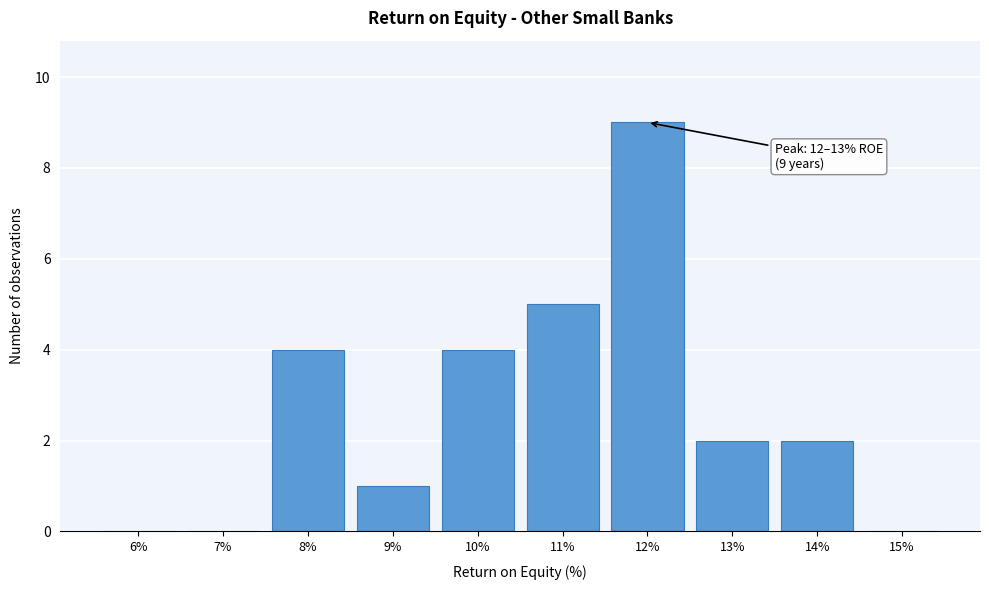

Reading left to right, transcribe all the data shown in this chart.

6%=0	7%=0	8%=4	9%=1	10%=4	11%=5	12%=9	13%=2	14%=2	15%=0